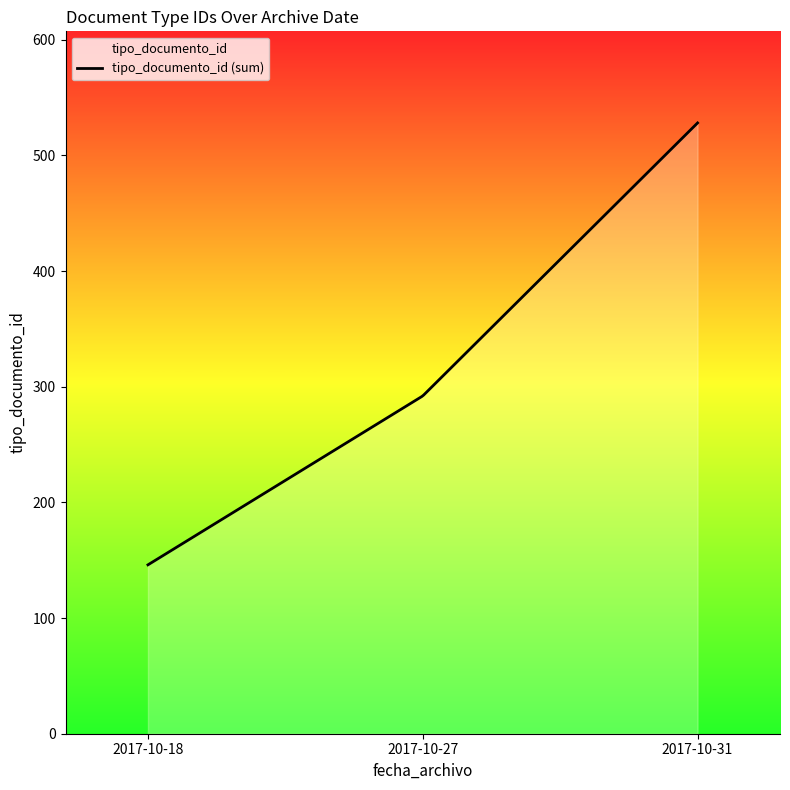

What is the greatest value displayed?

528.0